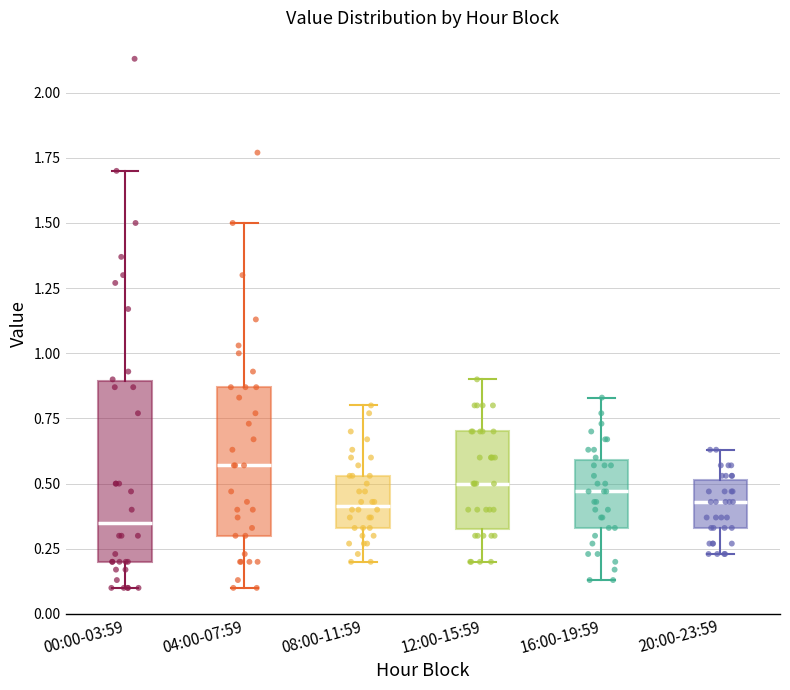

Where does the median line of the box for 04:00-07:59 sit on the y-axis? The values are not printed on the chart, so give them approximately, as read against the axis.

0.55